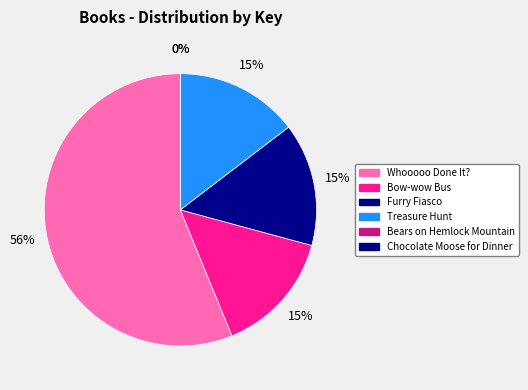

What percentage is the Furry Fiasco slice, to the nearest percent?

15%